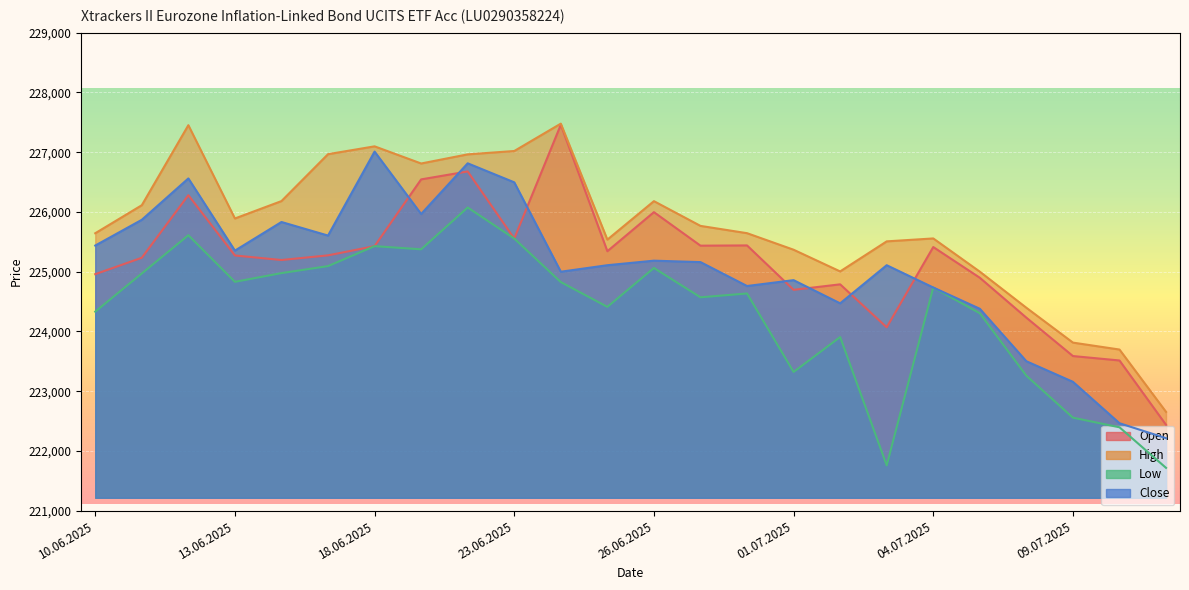

How many lines are shown in the chart?

4